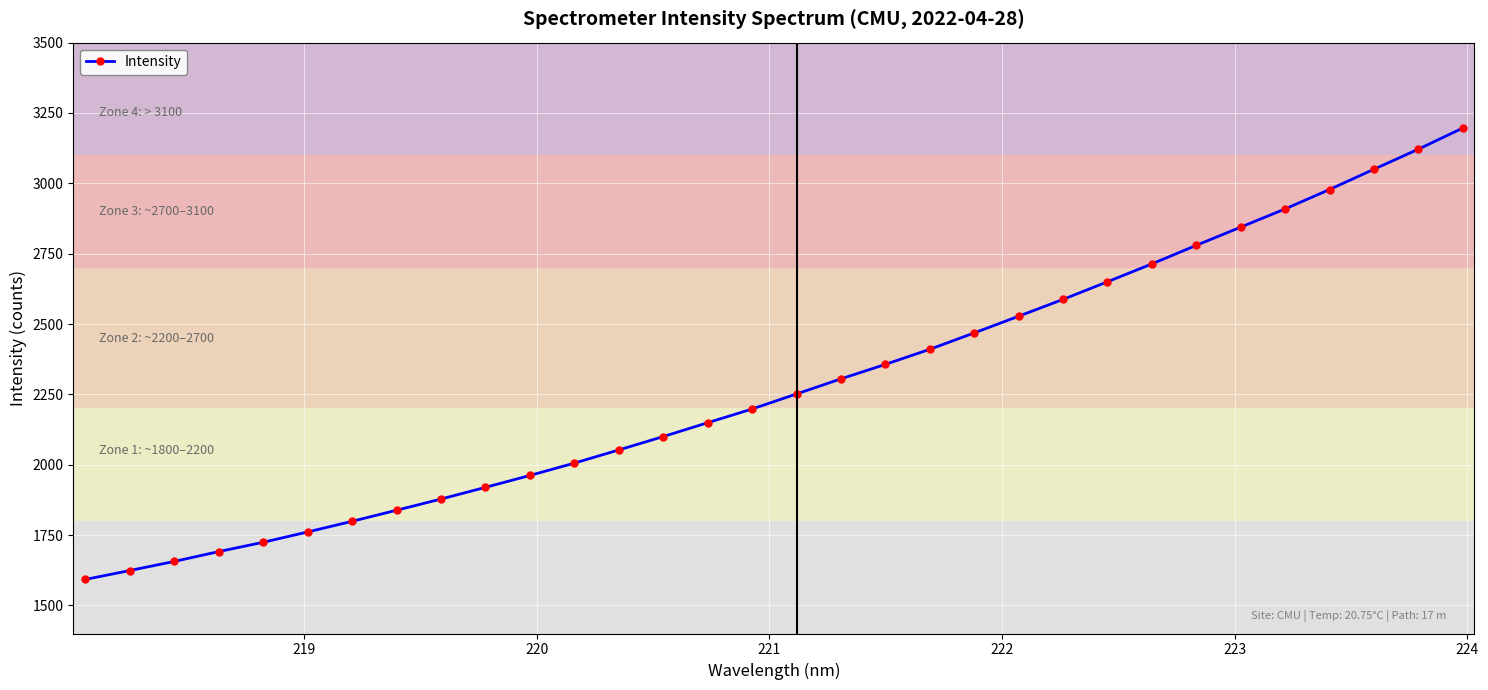

Does the chart display data point markers on the line(s)?

Yes